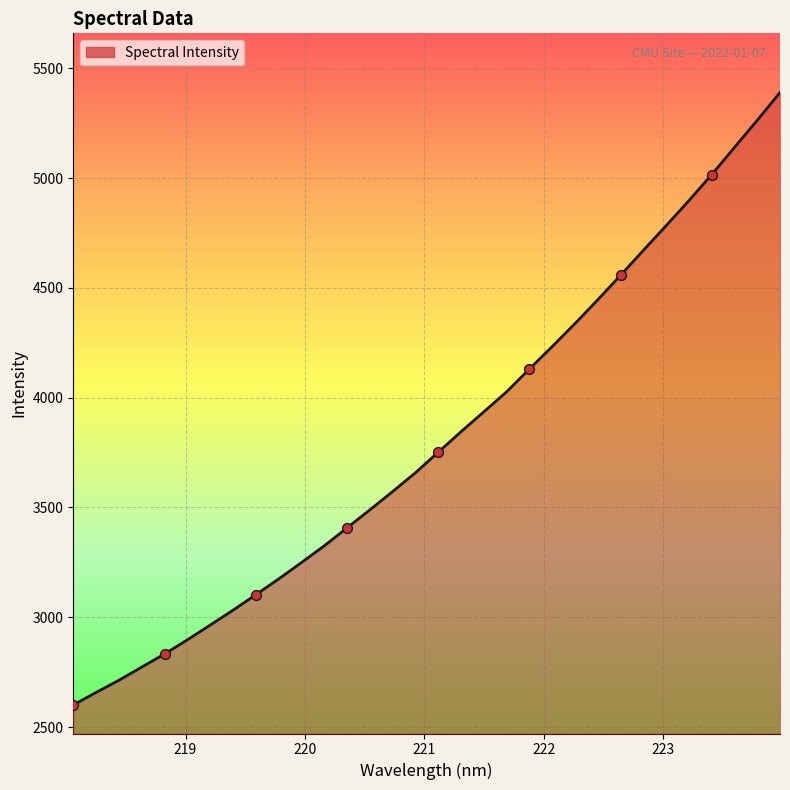

What is the minimum value shown in the chart?

2600.6